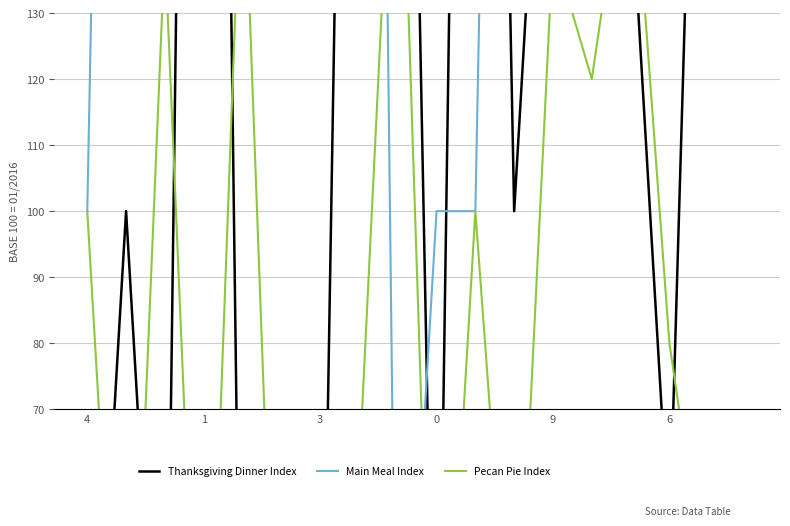

Which series ends up on top after the final intersection of Pecan Pie Index and Thanksgiving Dinner Index?

Thanksgiving Dinner Index